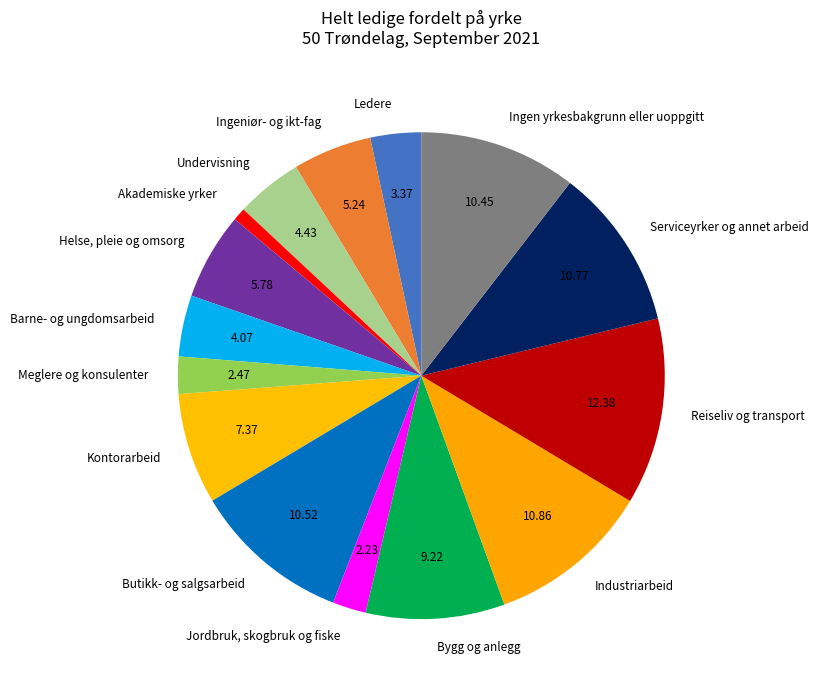

True or false: Barne- og ungdomsarbeid accounts for 4% of the total.

True